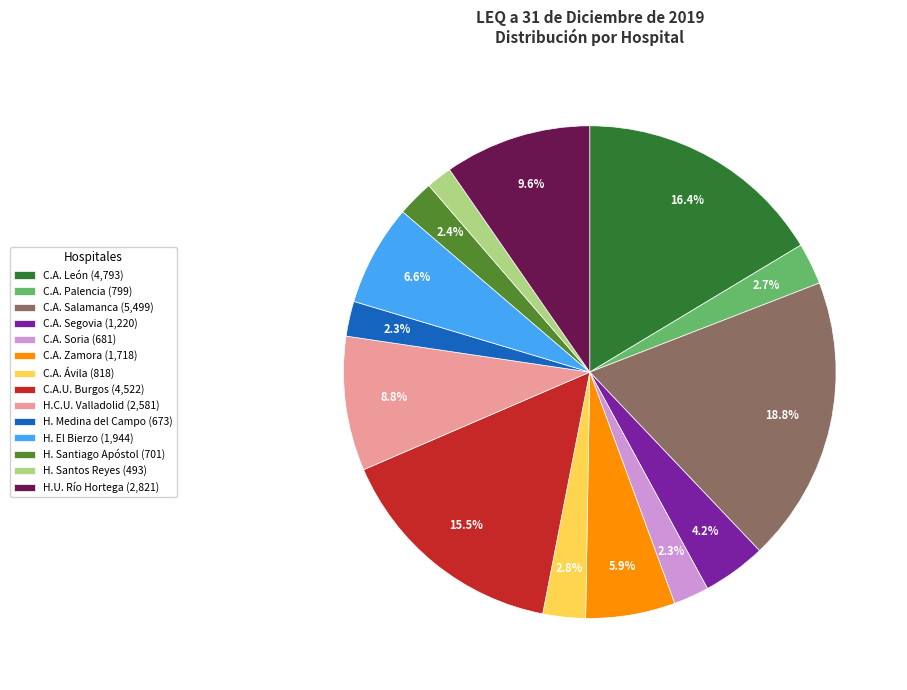

Is there a majority slice in this chart?

No